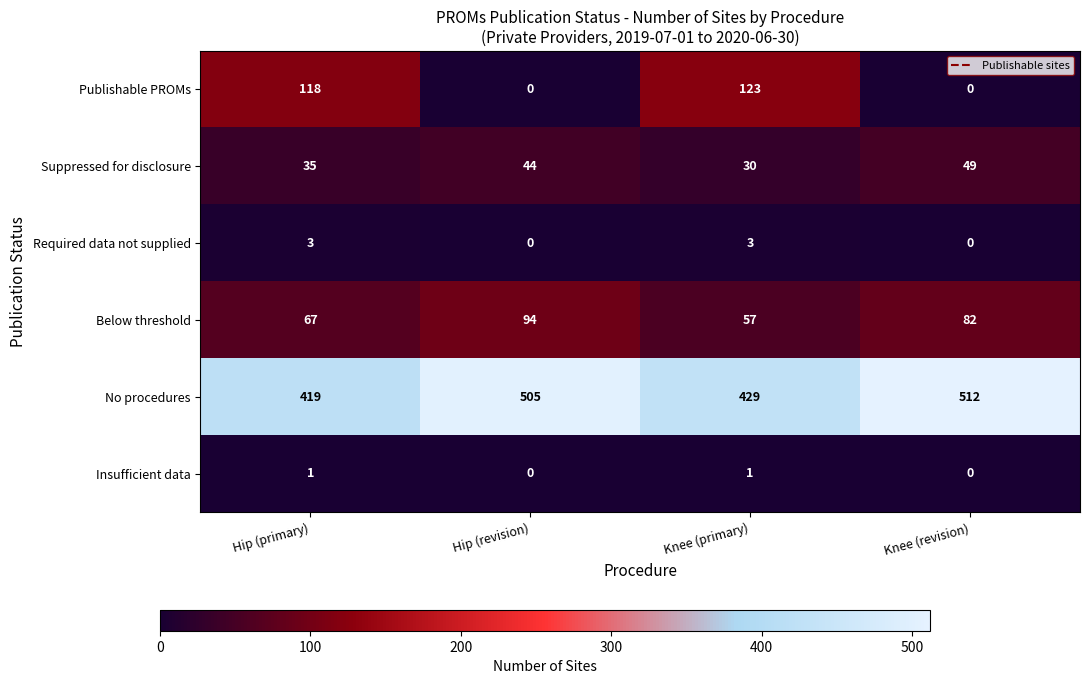

Reading right to left, what are all the values shown in this chart?

Publishable PROMs: 0	123	0	118
Suppressed for disclosure: 49	30	44	35
Required data not supplied: 0	3	0	3
Below threshold: 82	57	94	67
No procedures: 512	429	505	419
Insufficient data: 0	1	0	1